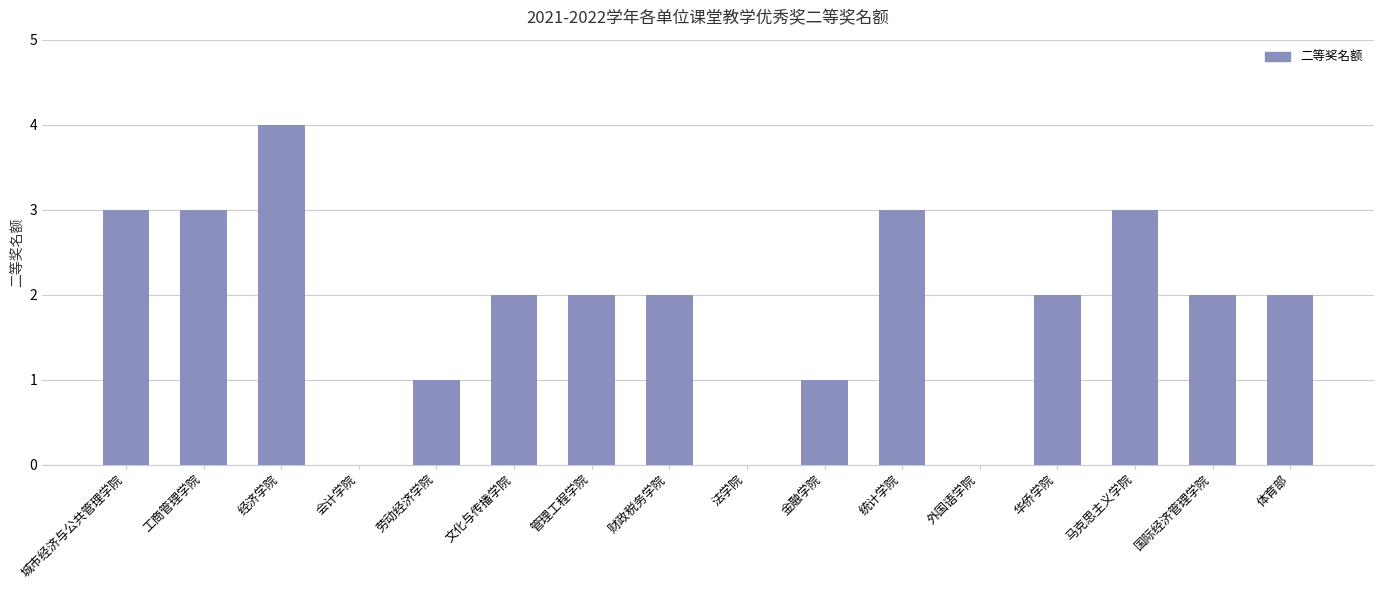

Count the values in the range 1 to 3.

12